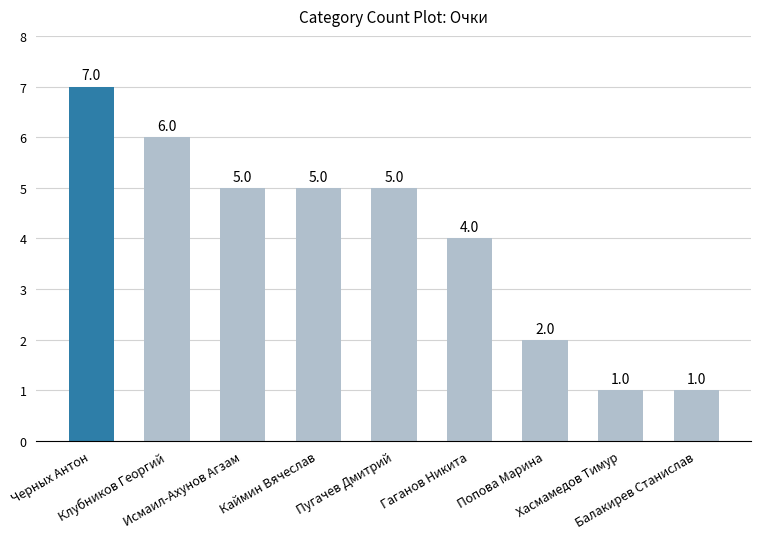

What is the value of the 1st bar from the left?

7